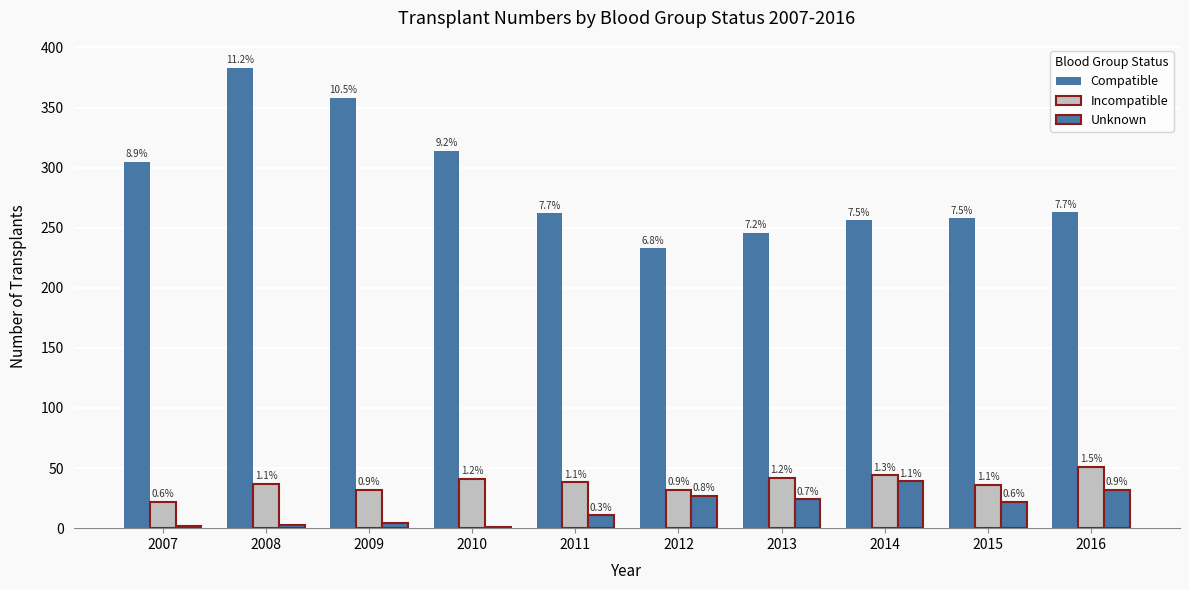

At which category is the sum across all series the highest?

2008